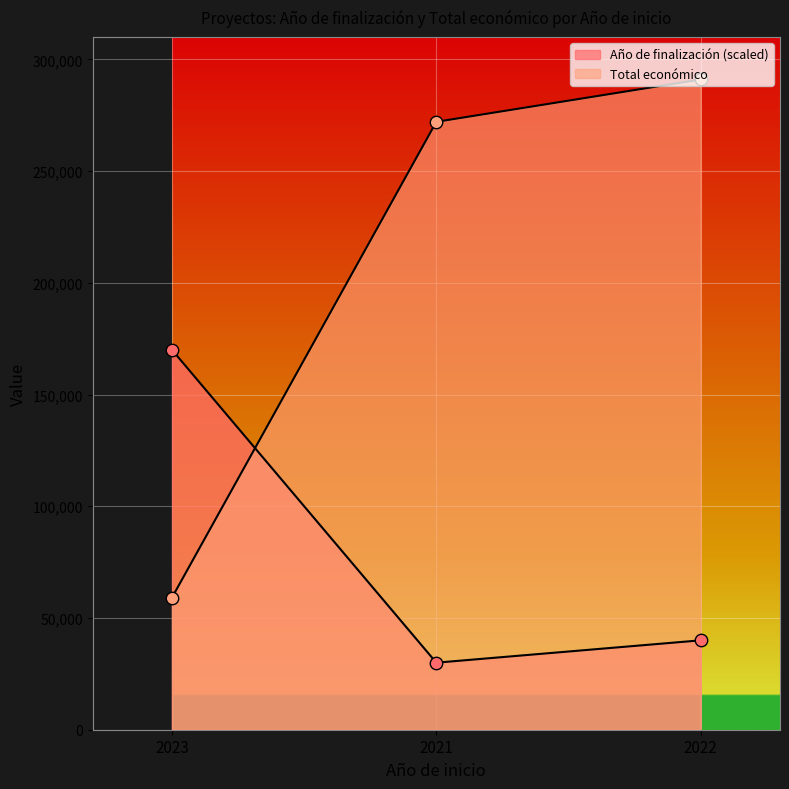

Is the value of Año de finalización at 2022 greater than the value of Total económico at 2023?

No